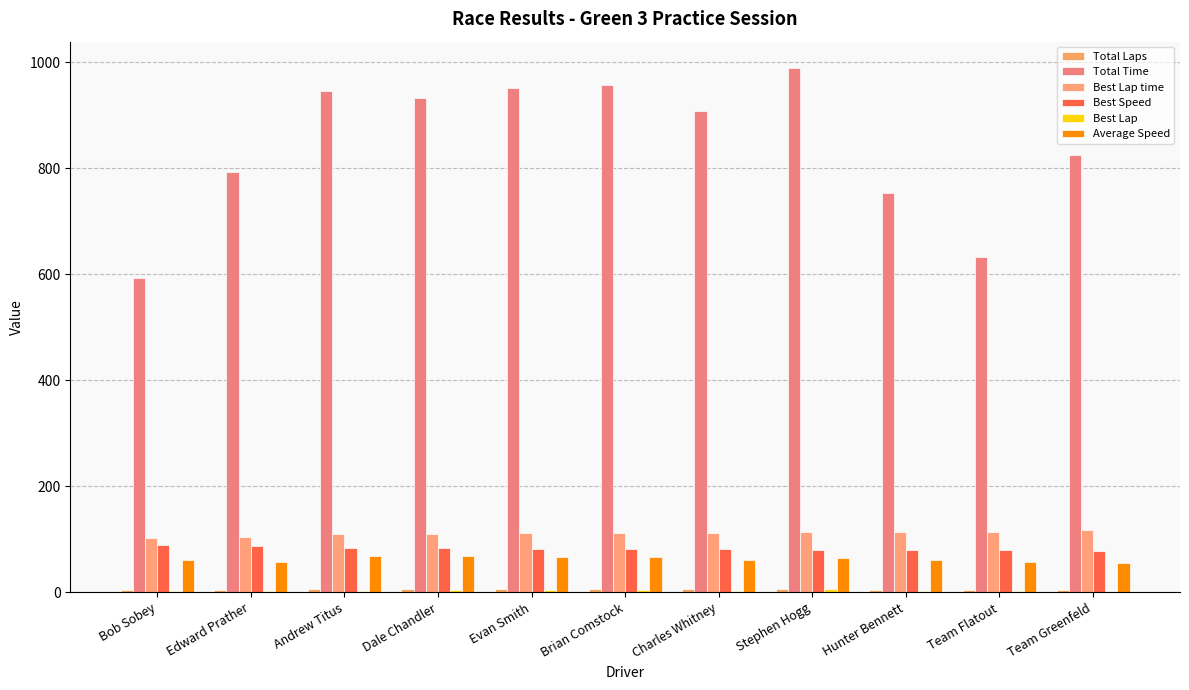

How many distinct data groups are displayed?

6